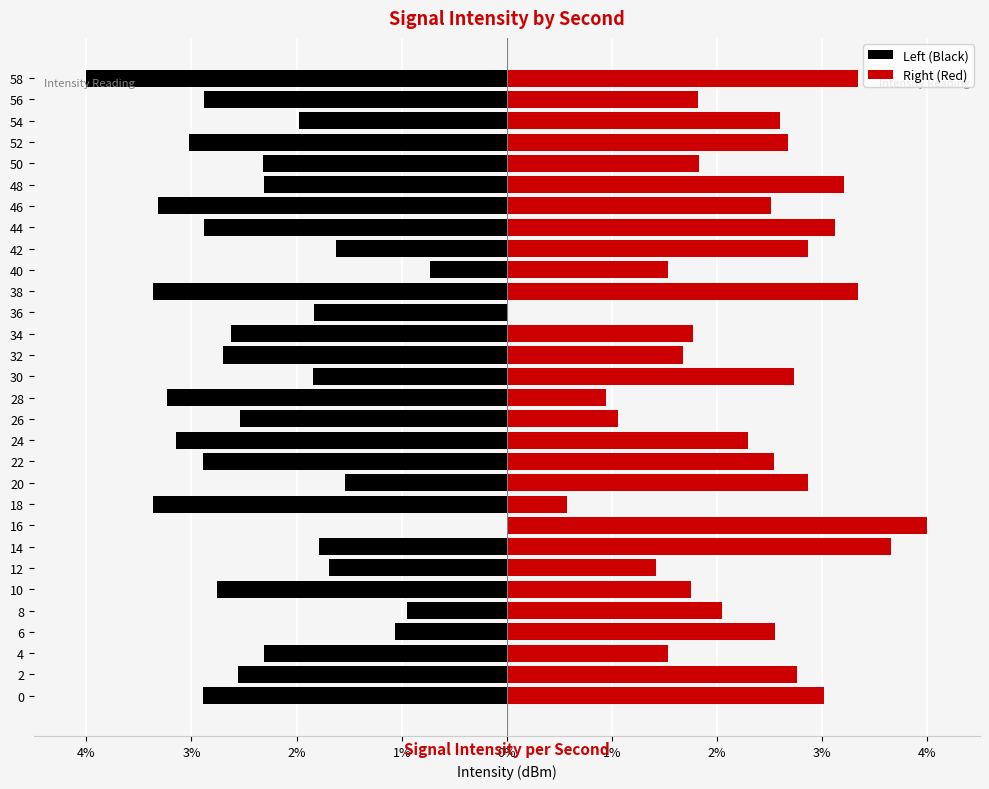

What is the maximum value shown in the chart?

4.0